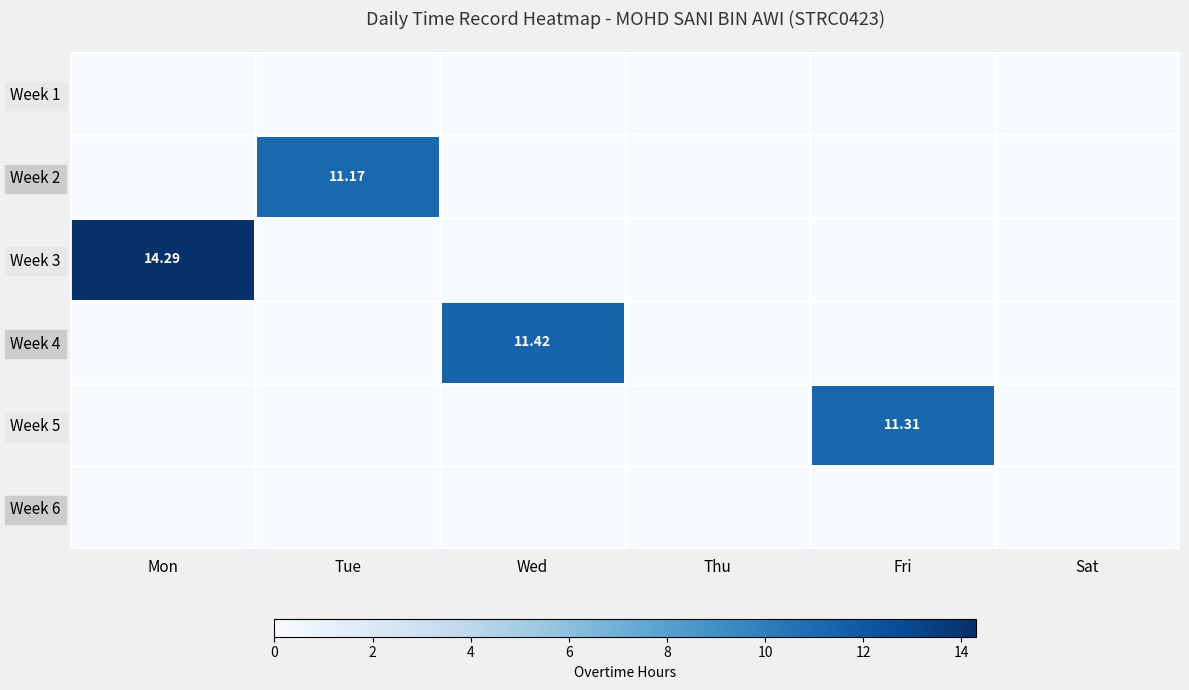

Which category has the lowest value across all series?

Mon